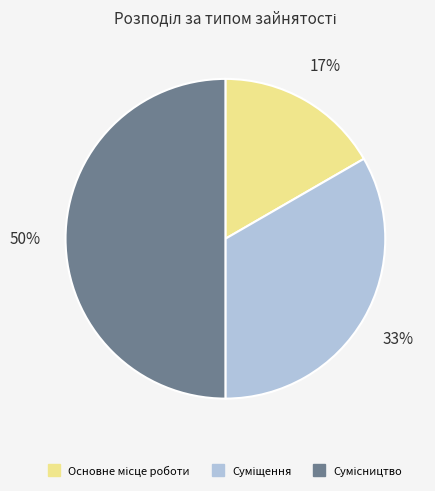

To the nearest percent, what is the average slice percentage?

33%